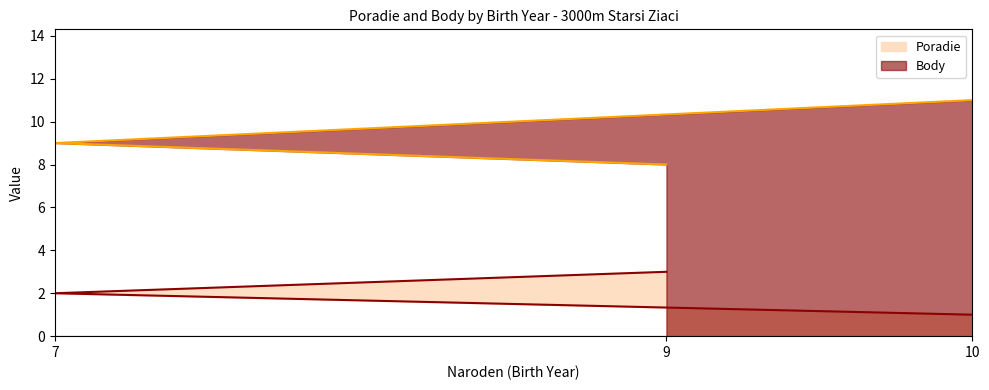

How many Poradie values are between 1 and 3?

3